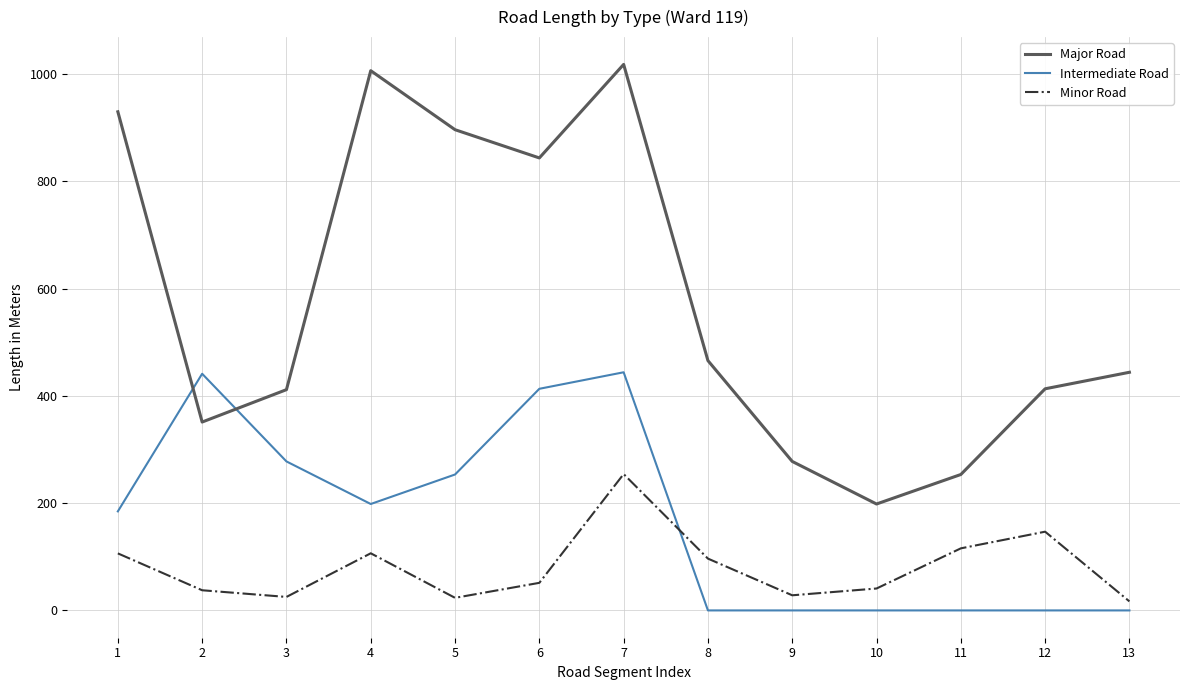

How many intersections are there between Minor Road and Intermediate Road?

1